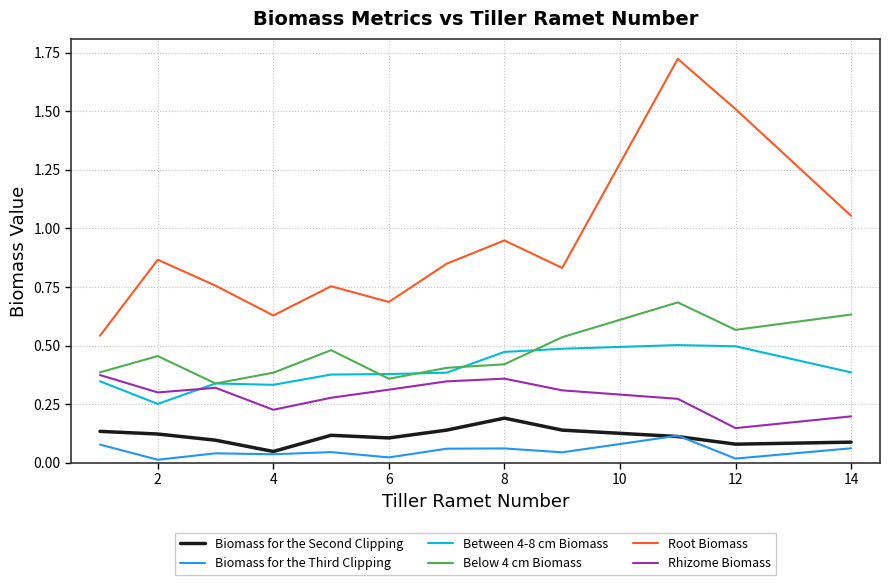

True or false: Root Biomass and Between 4-8 cm Biomass cross at least once.

False